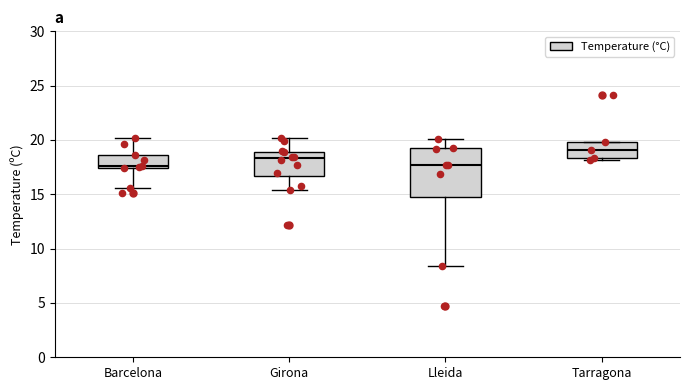

Comparing the boxes themselves (not the whiskers), which one is the tallest?

Lleida